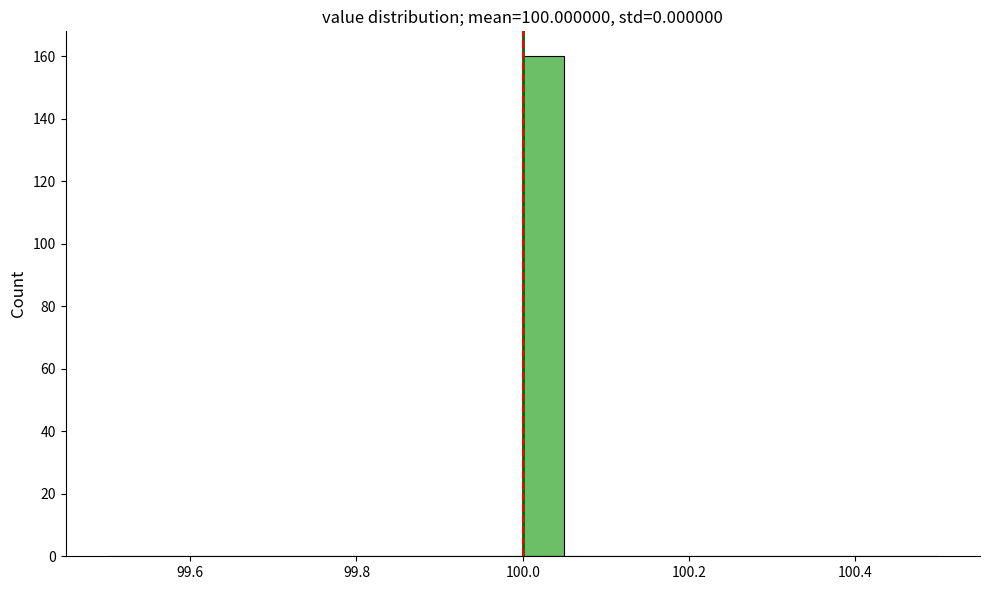

Around what value on the x-axis is the tallest bar? Give the approximate position of its centre, as read against the axis.

100.02